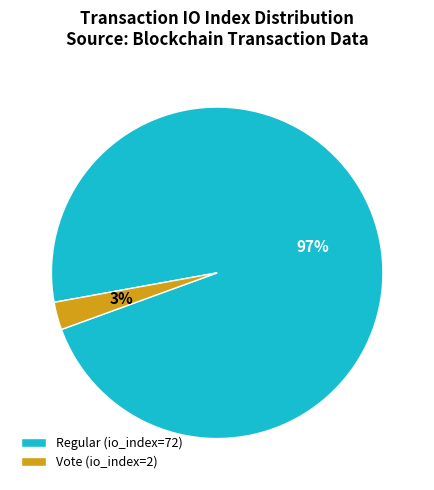

To the nearest percent, what is the combined percentage of Regular (io_index=72) and Vote (io_index=2)?

100%